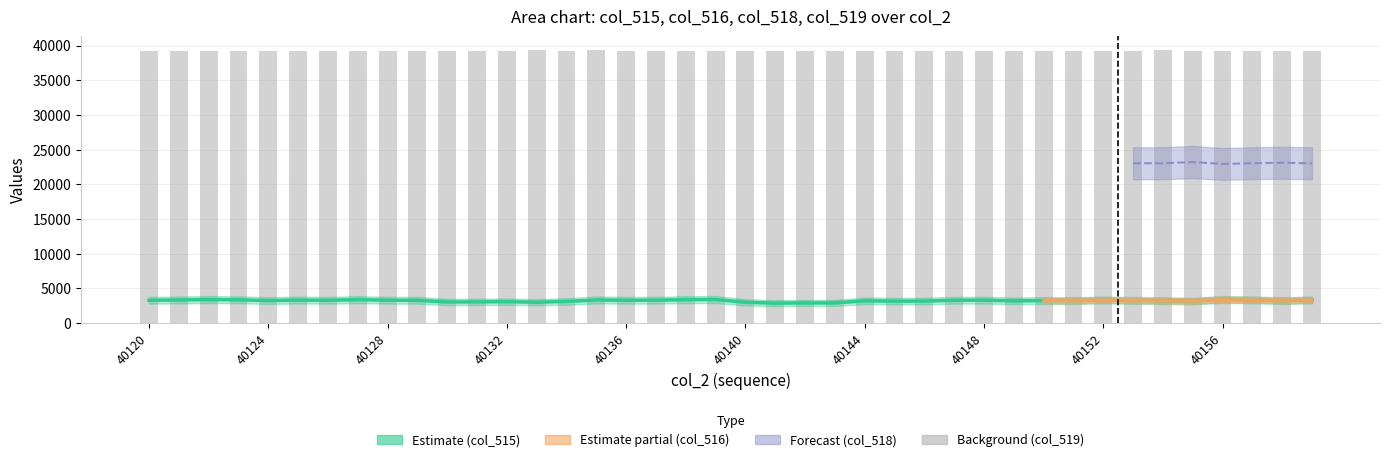

How many data points are above 39224?

19